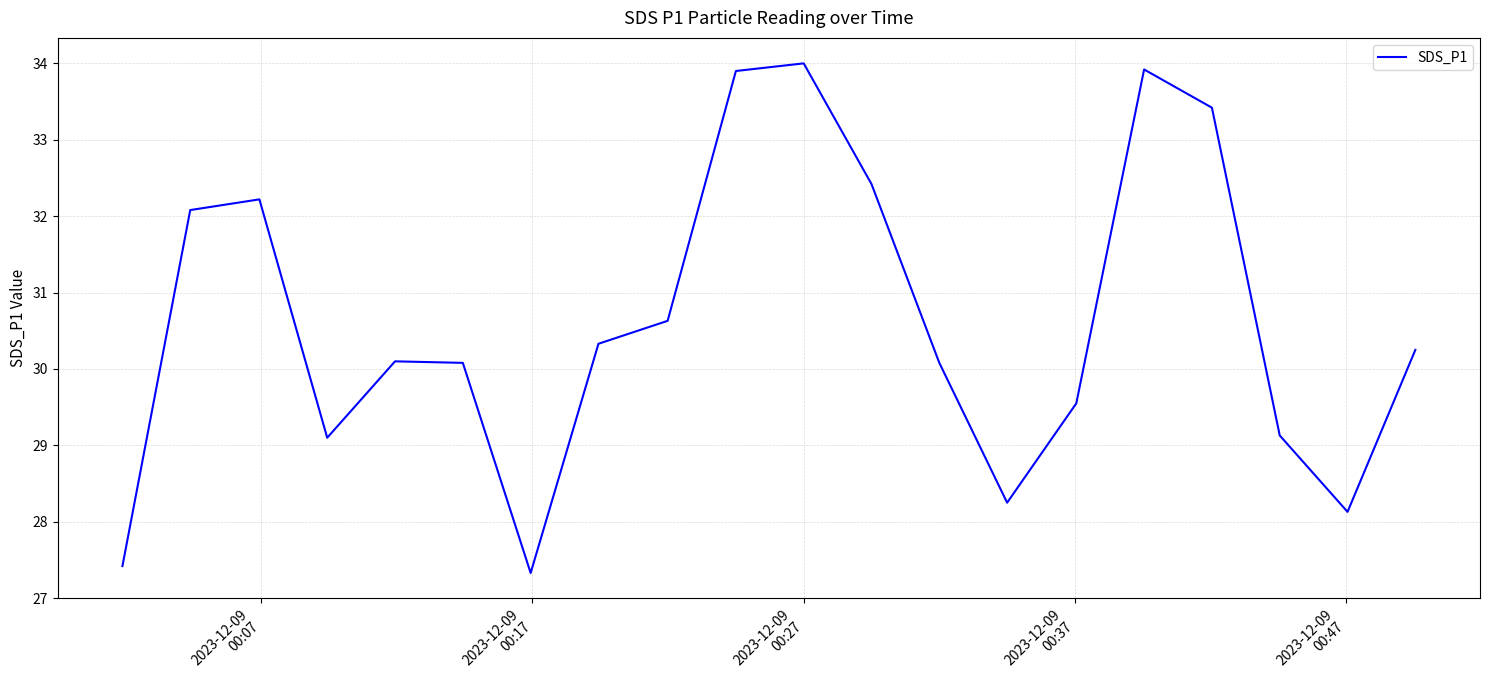

What is the difference between the maximum and minimum values?

6.7